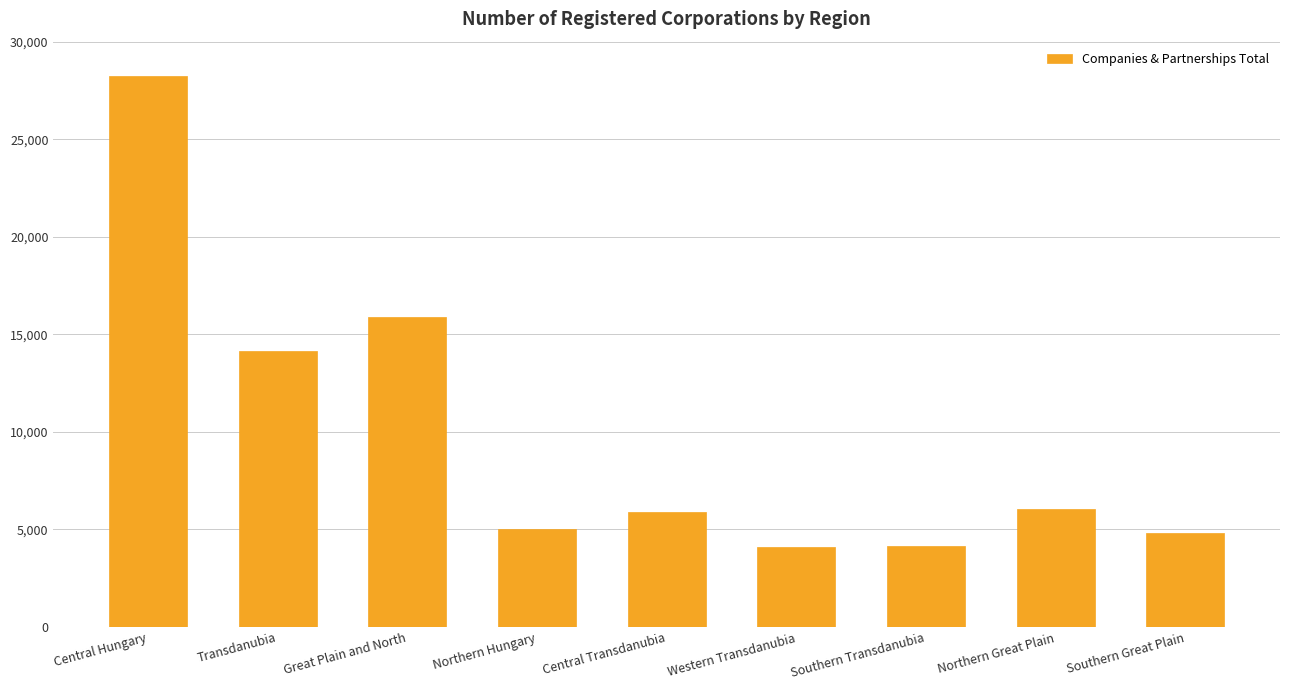

Approximately how many times larger is the value at Great Plain and North compared to Central Transdanubia?

2.7